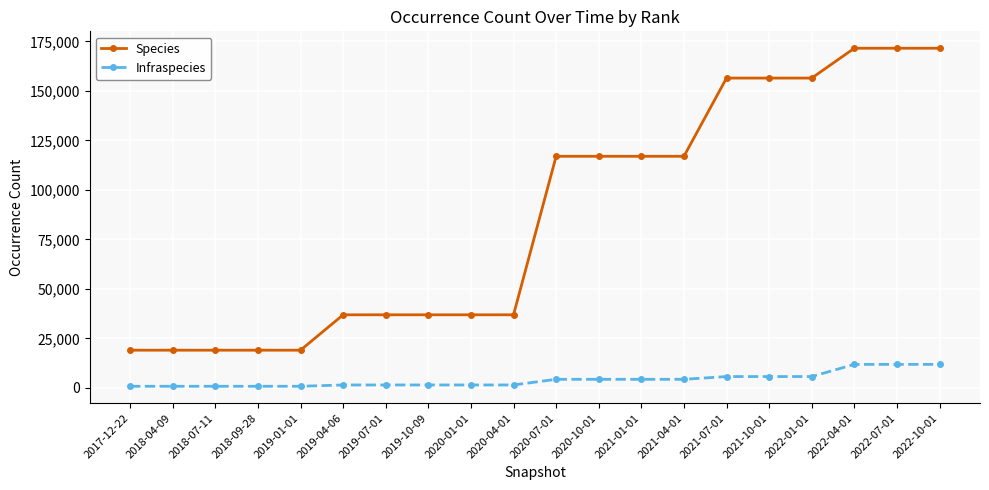

What position from the right is 2017-12-22?

20